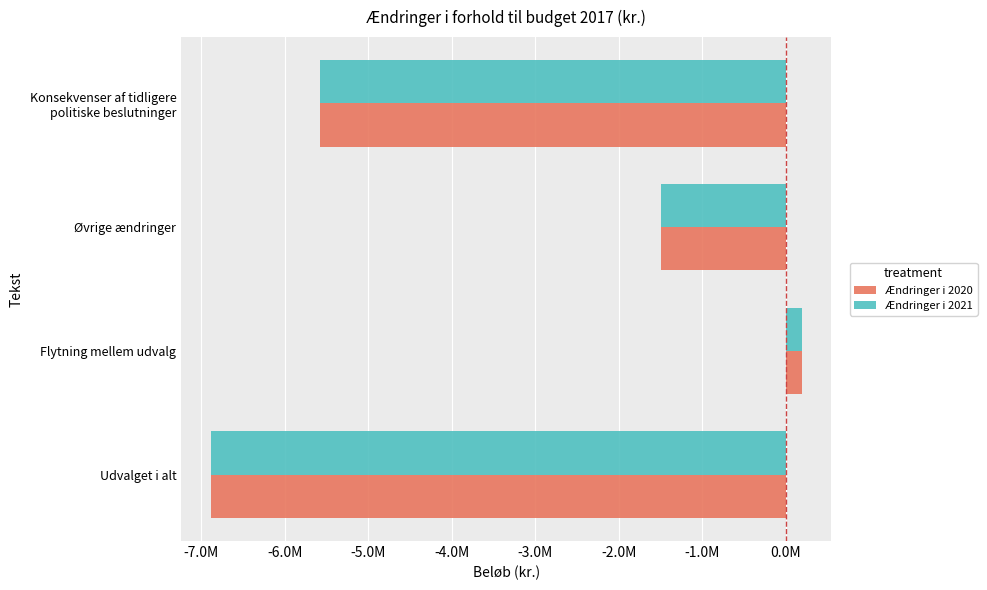

What are all the series names shown in the legend?

Ændringer i 2020, Ændringer i 2021